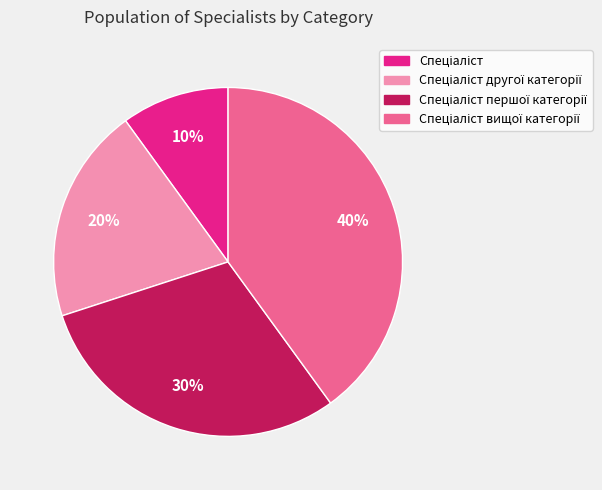

Does any single category account for the majority?

No